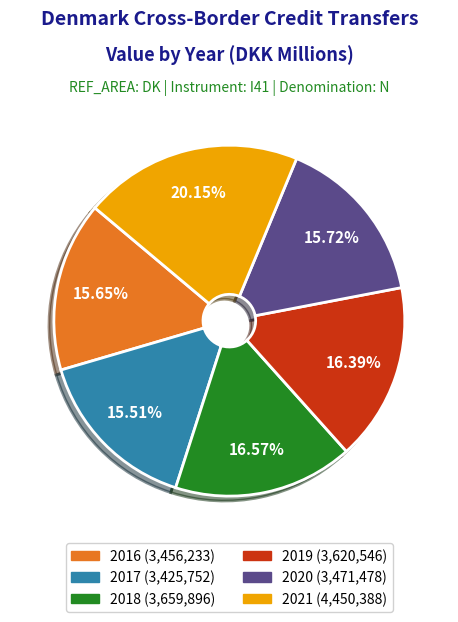

Which category has the biggest portion of the pie?

2021